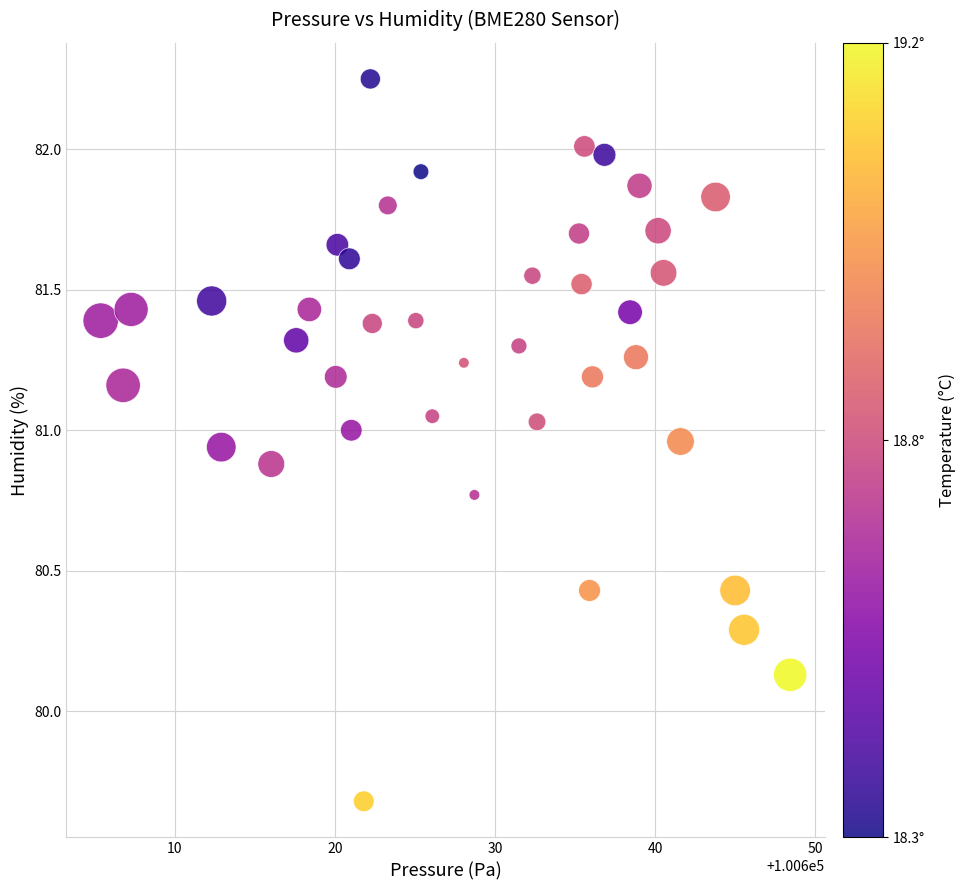

What is the range of Y values (max minus min)?

2.6